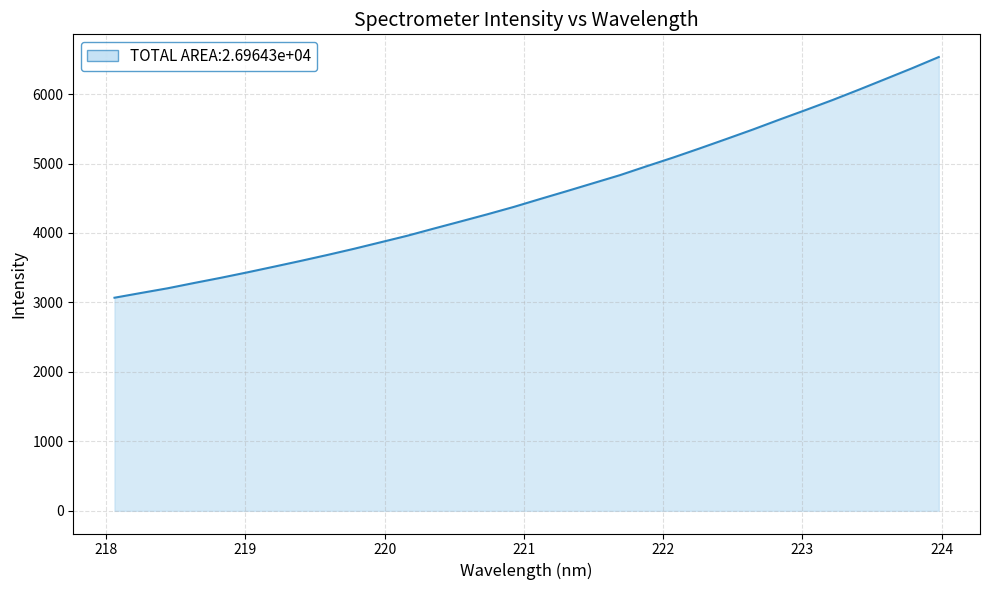

What is the minimum value shown in the chart?

3068.1